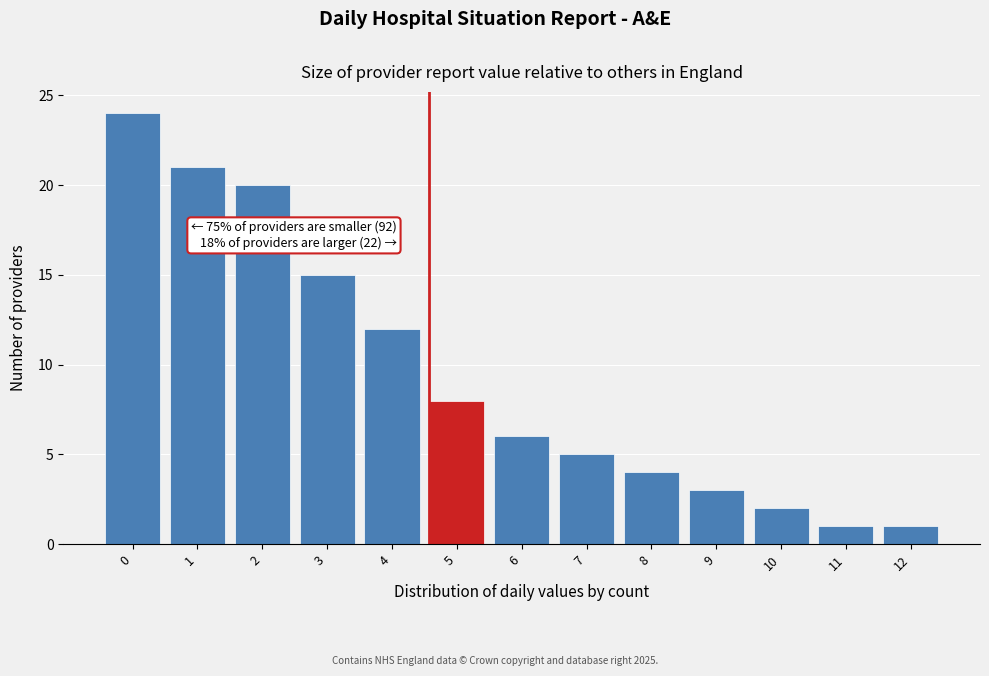

Reading left to right, what are all the values shown in this chart?

24	21	20	15	12	8	6	5	4	3	2	1	1